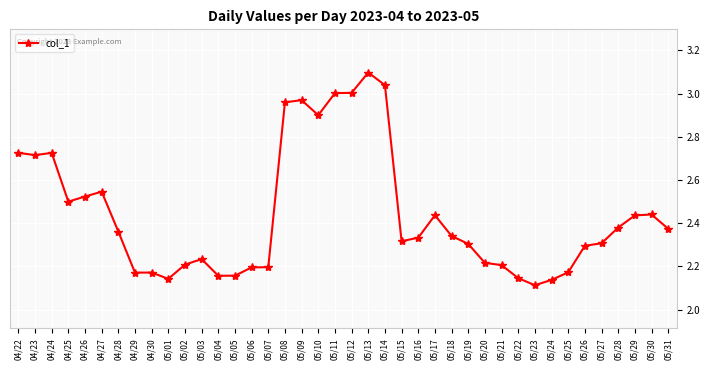

True or false: the data shows 0.6 at 05/03.

False